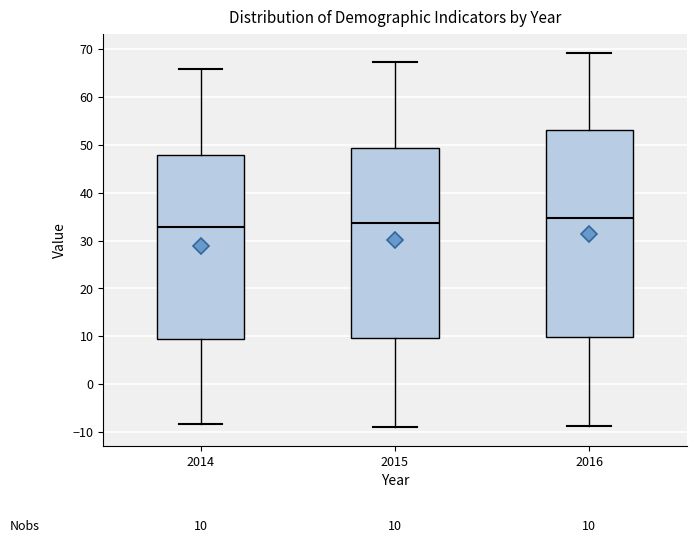

Comparing the boxes themselves (not the whiskers), which one is the tallest?

2016